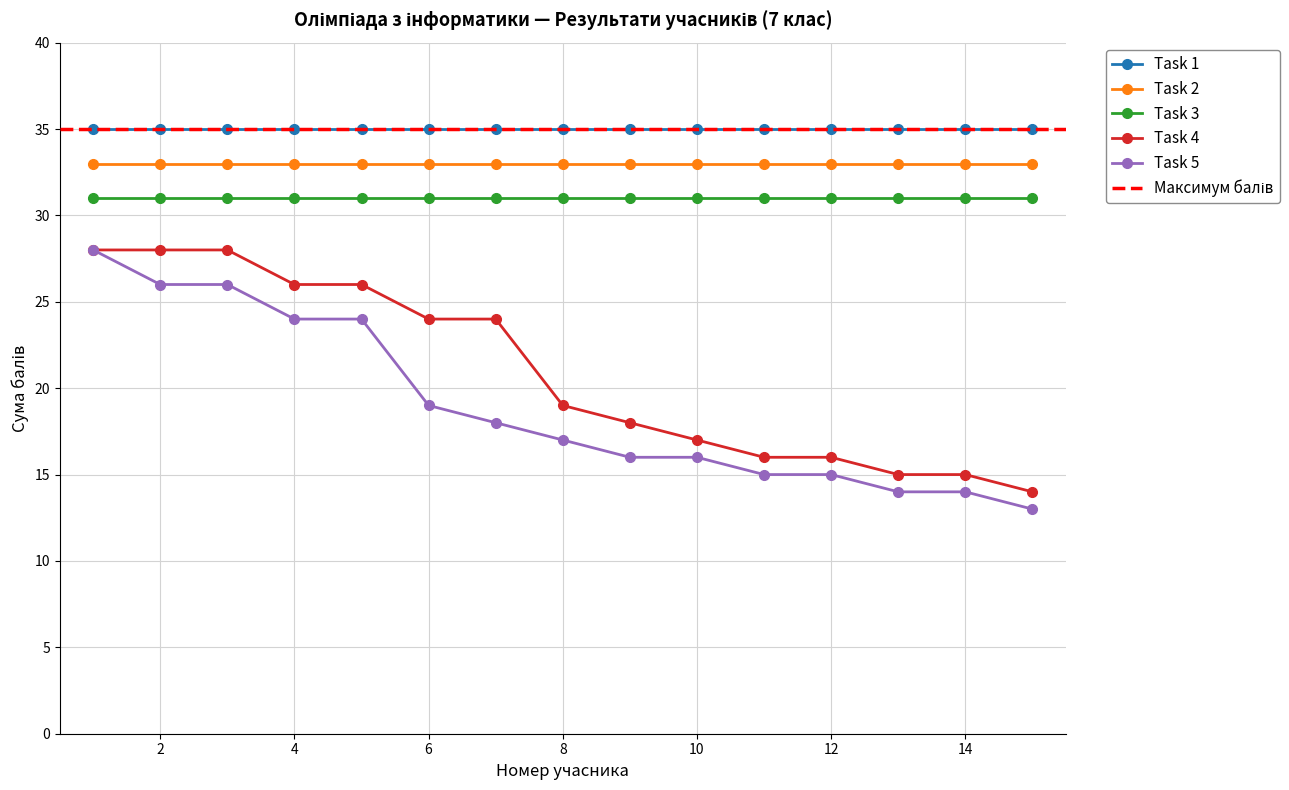

Read the Task 1 value at 13.

35